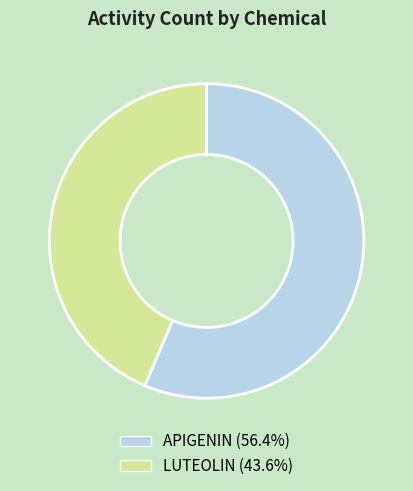

Do LUTEOLIN and APIGENIN together represent more than half of the pie?

Yes